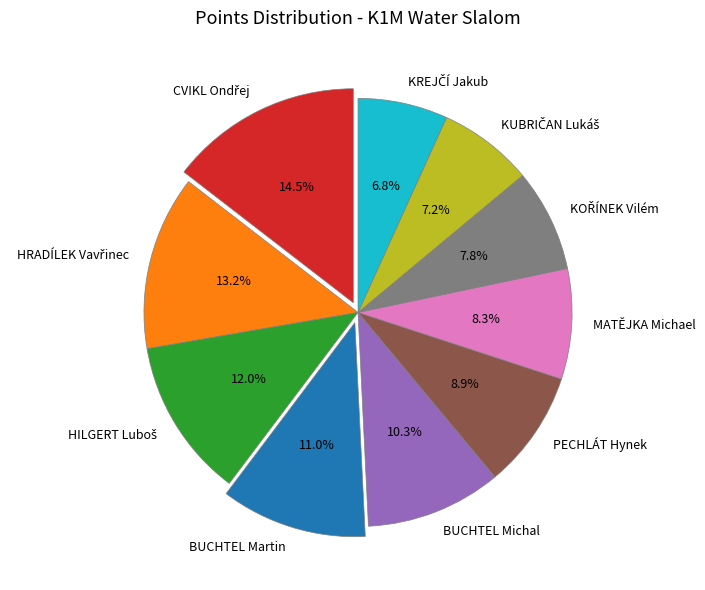

Is there any slice that represents more than half of the pie?

No